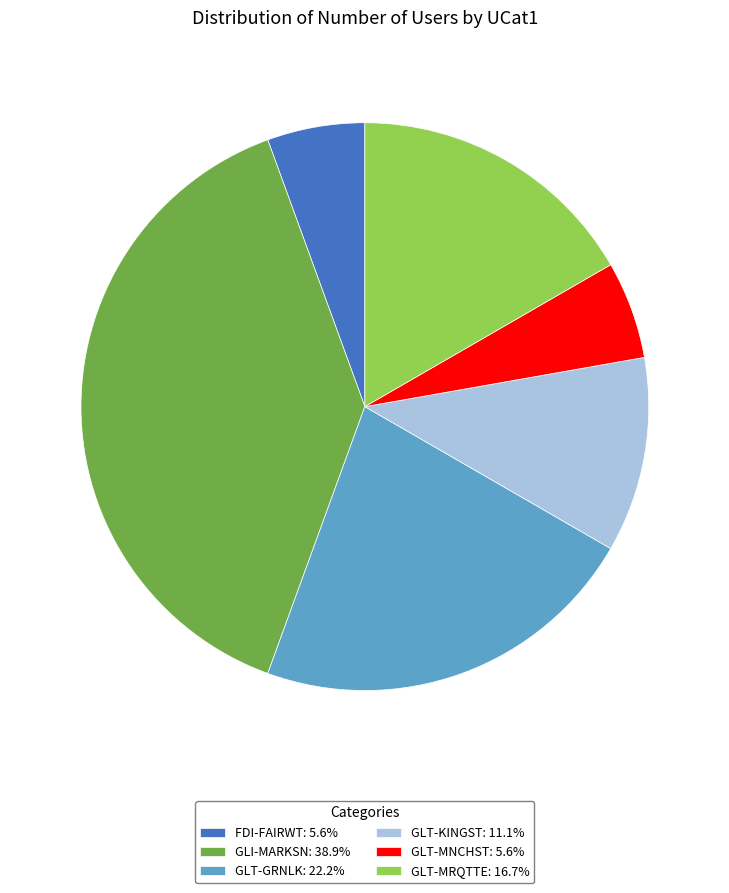

Which has a higher value, GLT-KINGST or GLT-MNCHST?

GLT-KINGST